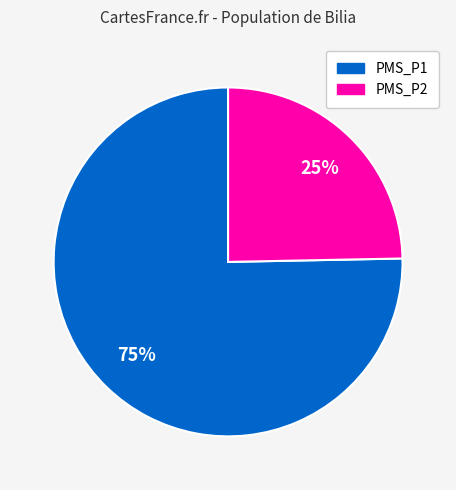

Is there any slice that represents more than half of the pie?

Yes